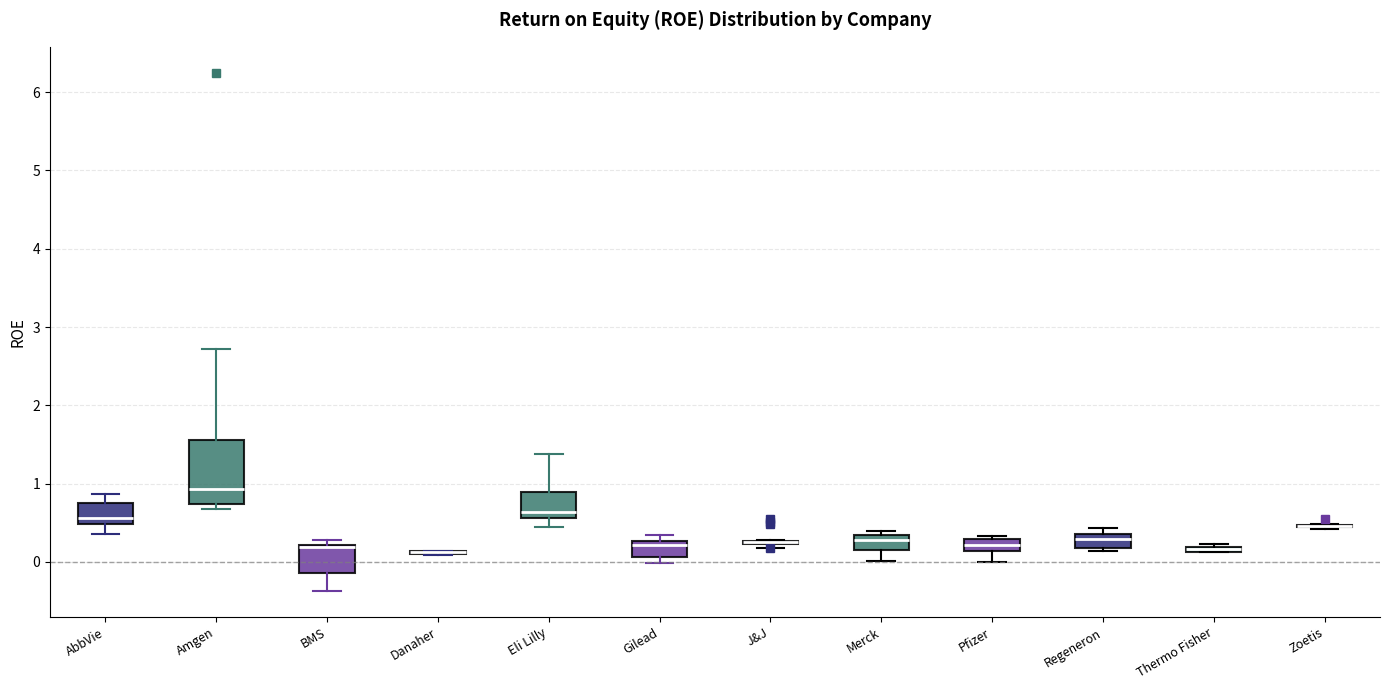

Which box is the tallest, from its lower edge to its upper edge?

Amgen